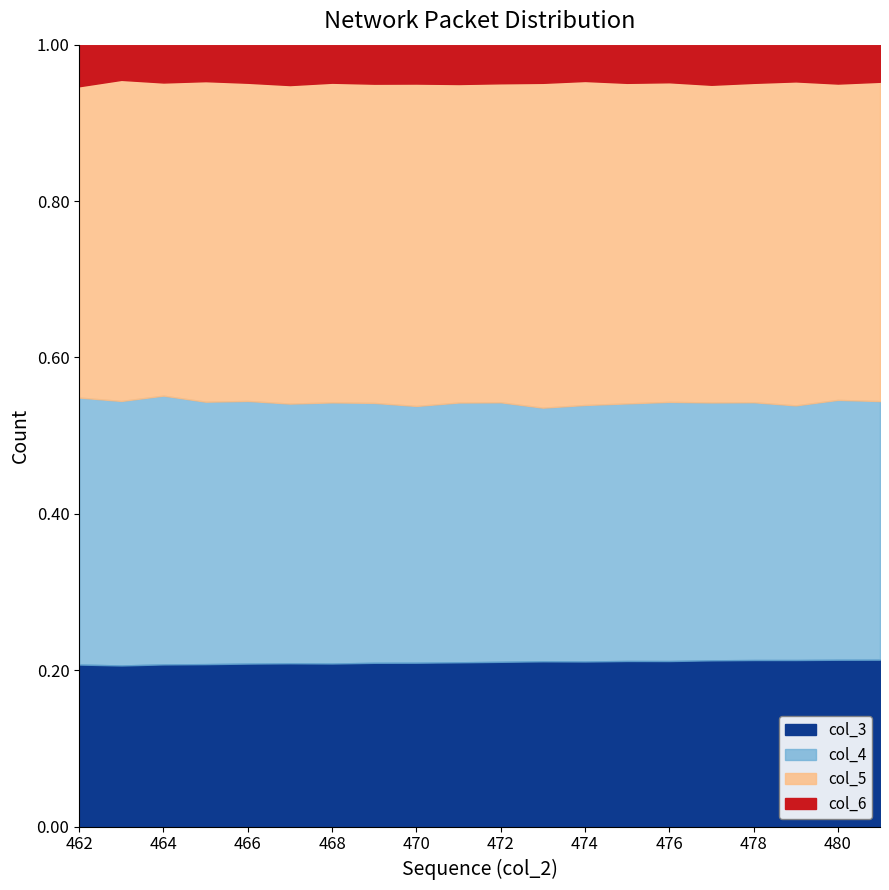

True or false: col_6 and col_4 cross at least once.

False